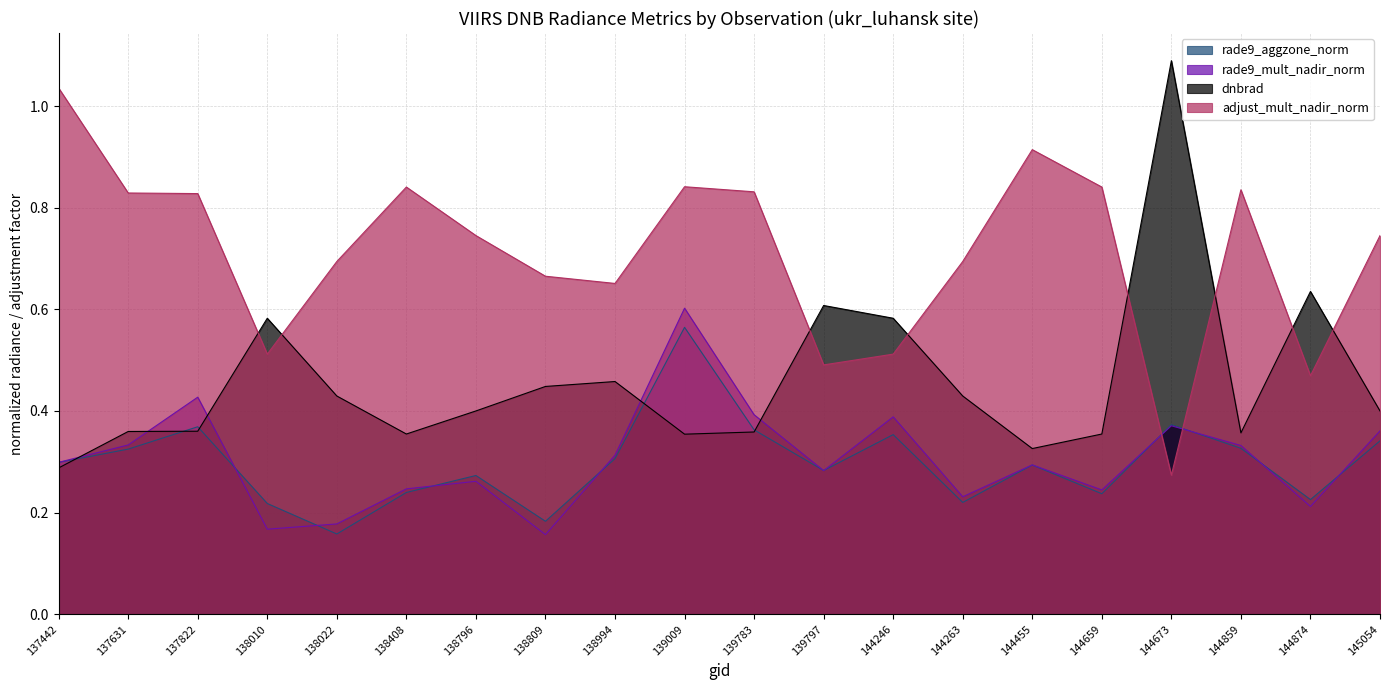

At which category is the sum across all series the highest?

139009